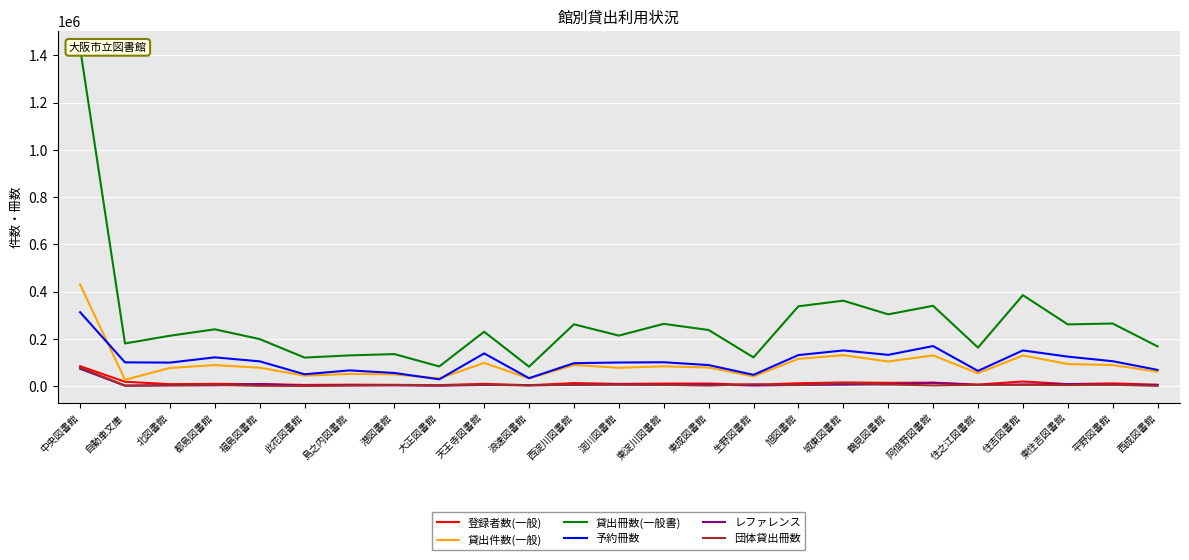

What is the smallest value displayed?

1086